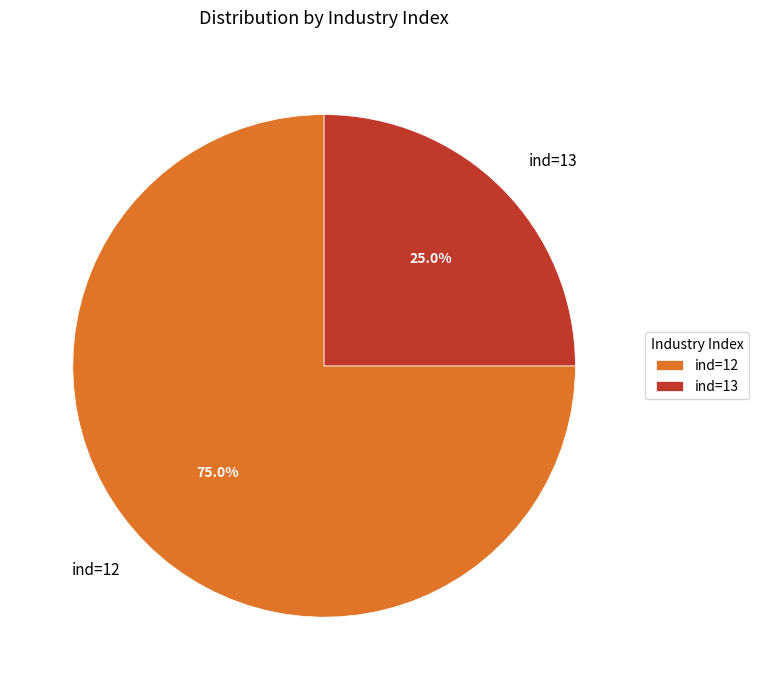

Is it true that ind=12 is 84% of the pie?

False